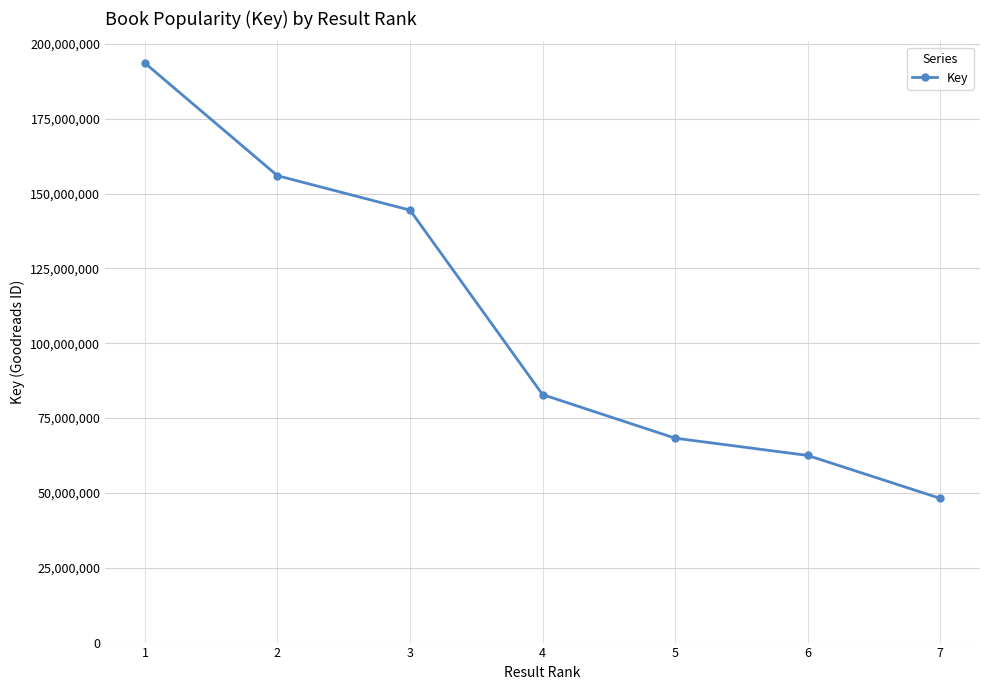

Reading left to right, list all the values displayed in this chart.

1=193602820	2=155982574	3=144483868	4=82853026	5=68292992	6=62525613	7=48178619